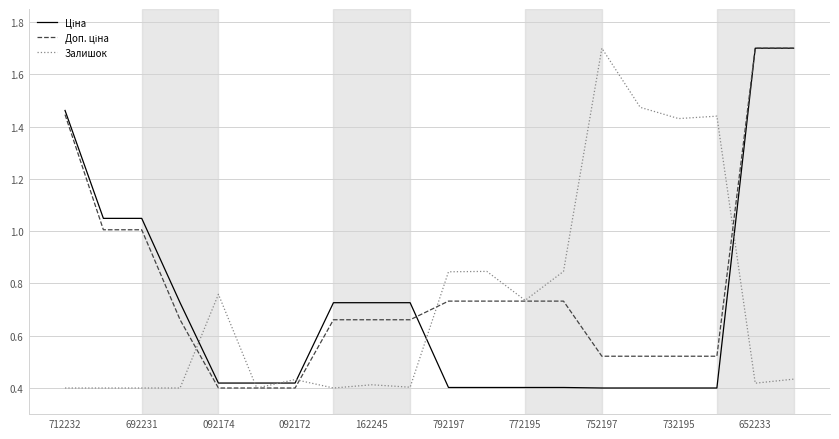

What is the greatest value displayed?

1.7